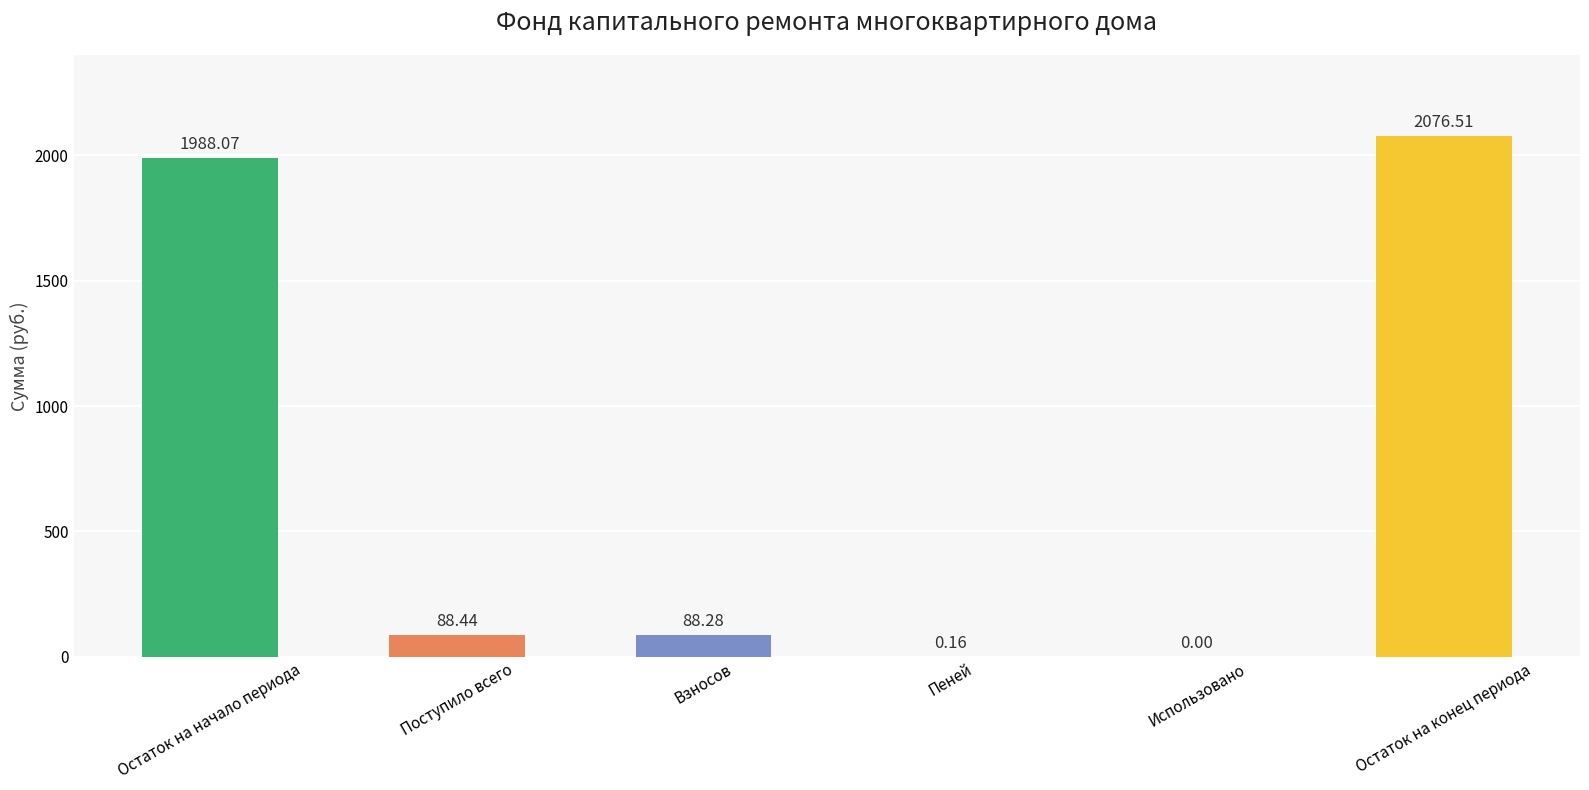

What is the difference between the values at Поступило всего and Пеней?

88.3